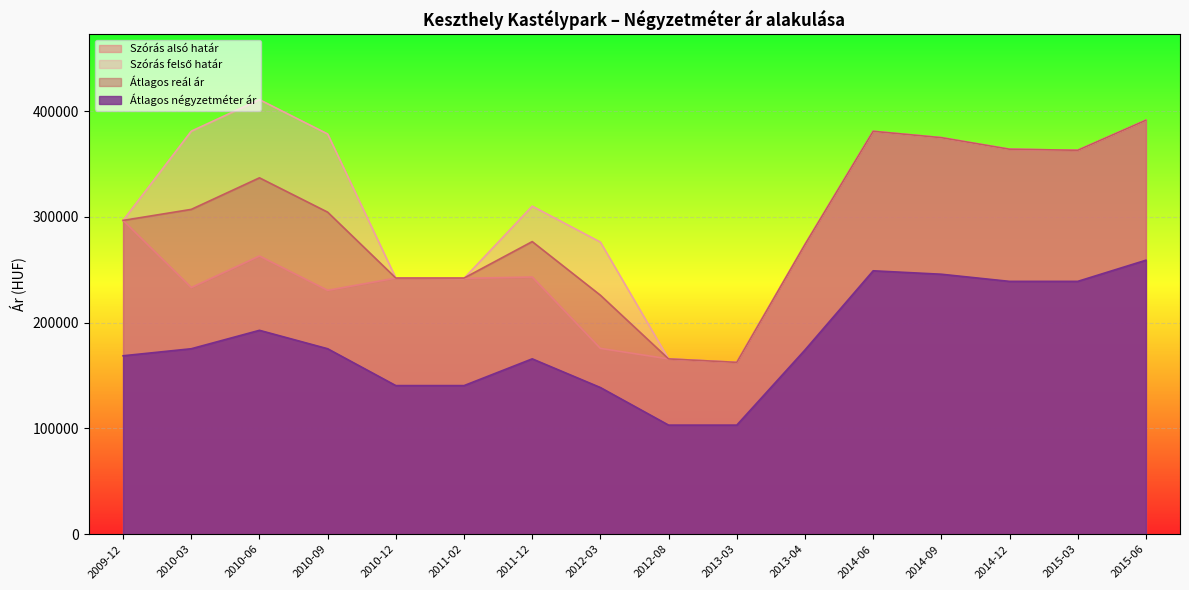

Rank the categories by Szórás felső határ value from highest to lowest.

2010-06, 2015-06, 2010-03, 2014-06, 2010-09, 2014-09, 2014-12, 2015-03, 2011-12, 2009-12, 2012-03, 2013-04, 2010-12, 2011-02, 2012-08, 2013-03